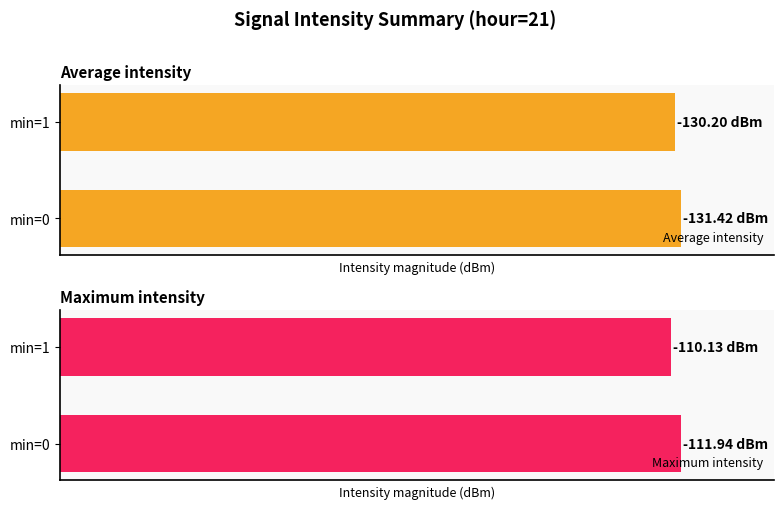

Are the bars grouped side by side (vs. stacked)?

Yes